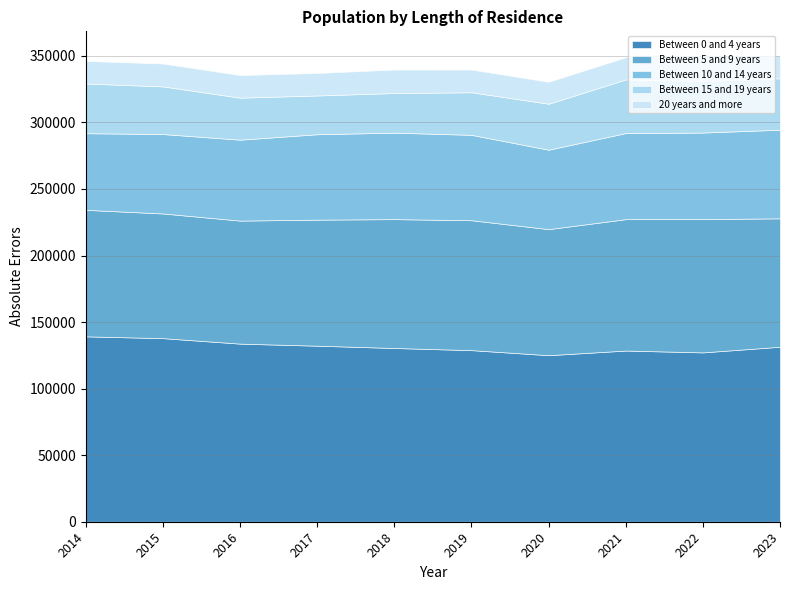

The 20 years and more series shows 26557.0 at 2022. True or false?

False